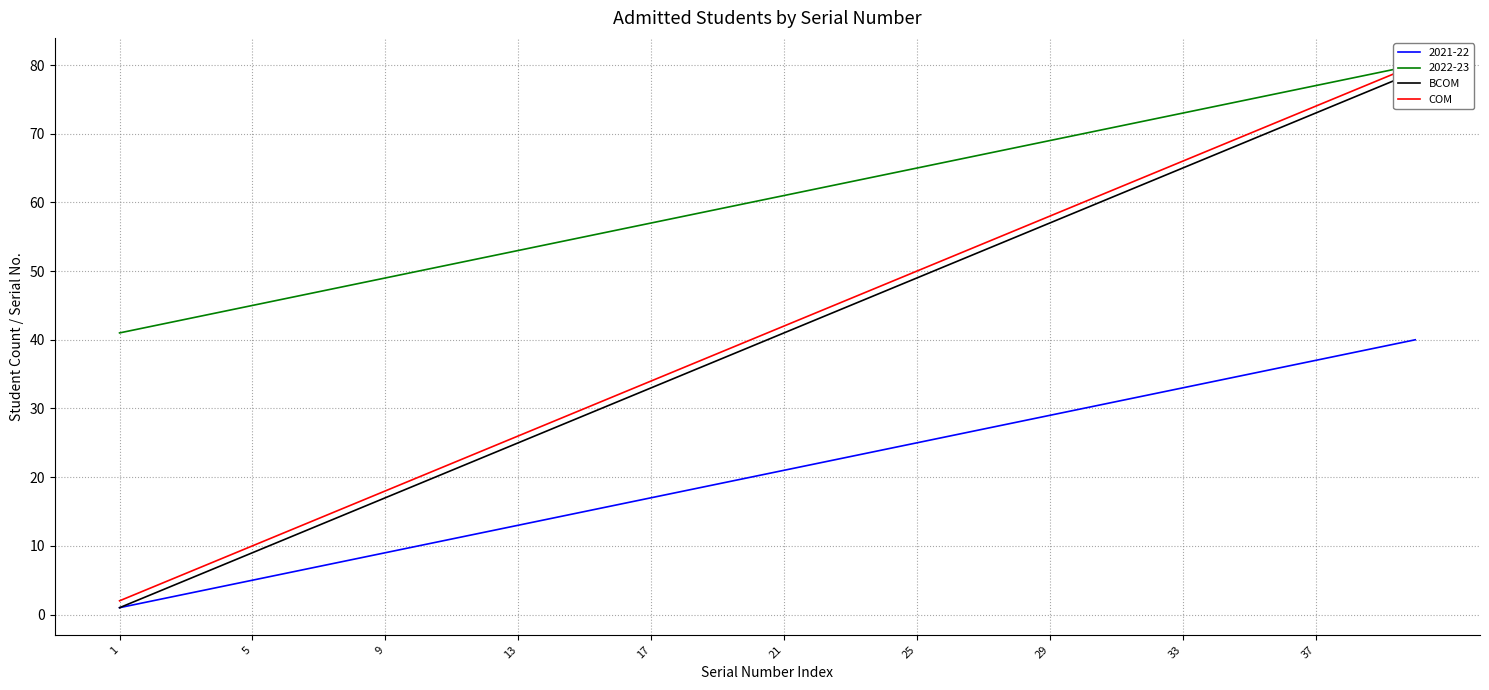

How many lines are shown in the chart?

2